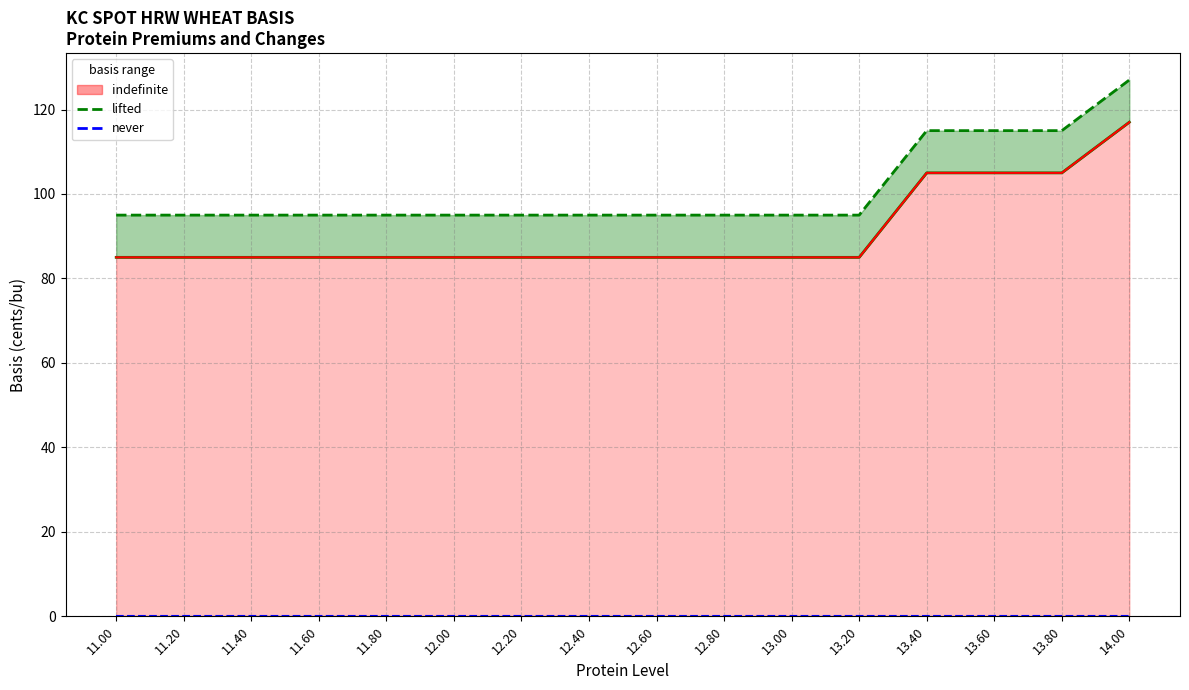

Reading right to left, transcribe all the data shown in this chart.

High Basis Line: 127	115	115	115	95	95	95	95	95	95	95	95	95	95	95	95
Low Basis: 117	105	105	105	85	85	85	85	85	85	85	85	85	85	85	85
Low Basis (indefinite): 117	105	105	105	85	85	85	85	85	85	85	85	85	85	85	85
Change (never): 0	0	0	0	0	0	0	0	0	0	0	0	0	0	0	0